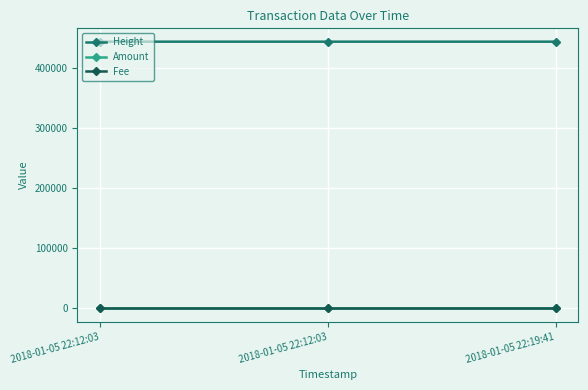

Which category has the highest value in the Amount series?

2018-01-05 22:12:03